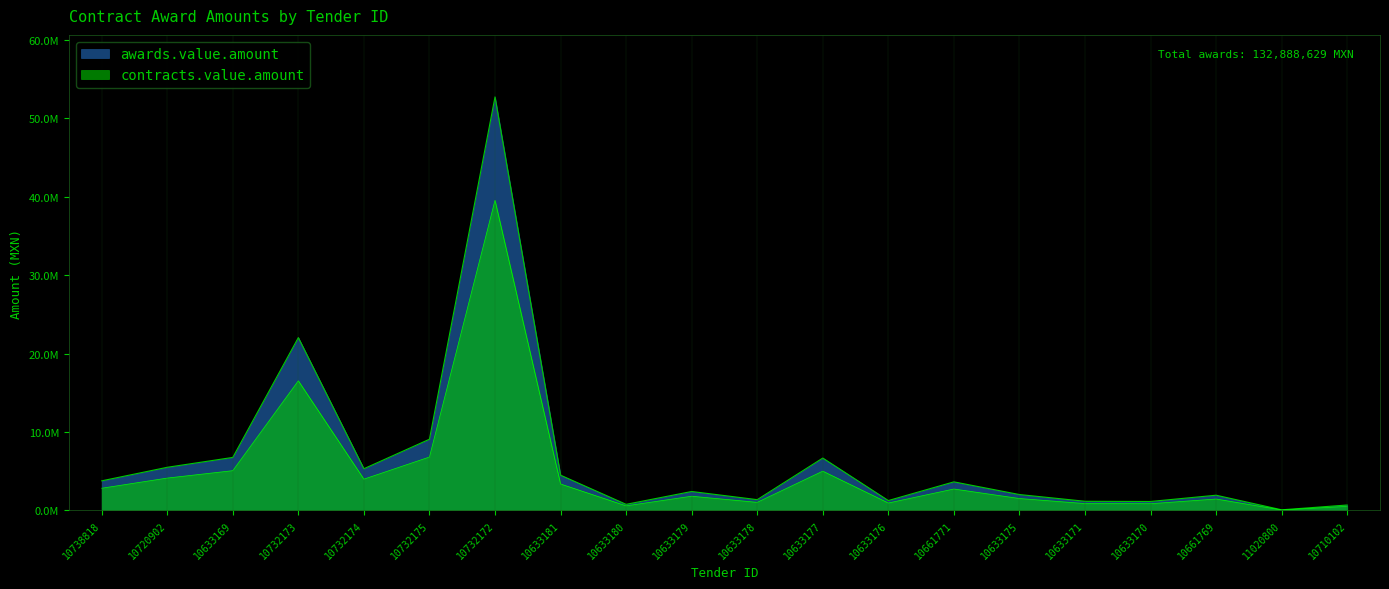

What are all the series names shown in the legend?

awards.value.amount, contracts.value.amount